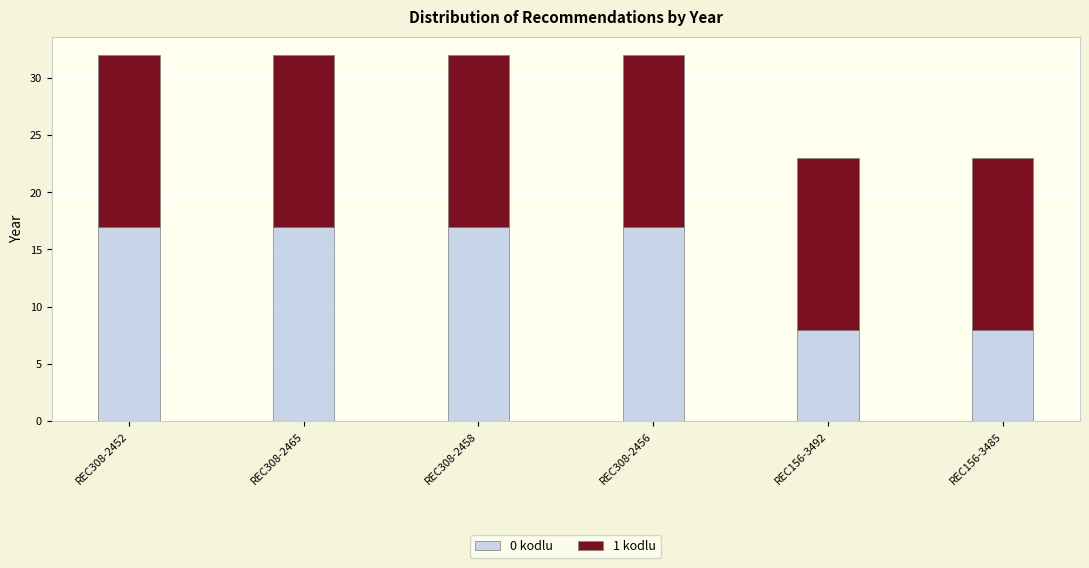

Reading left to right, list the values for the 0 kodlu series.

REC308-2452=17	REC308-2465=17	REC308-2458=17	REC308-2456=17	REC156-3492=8	REC156-3485=8